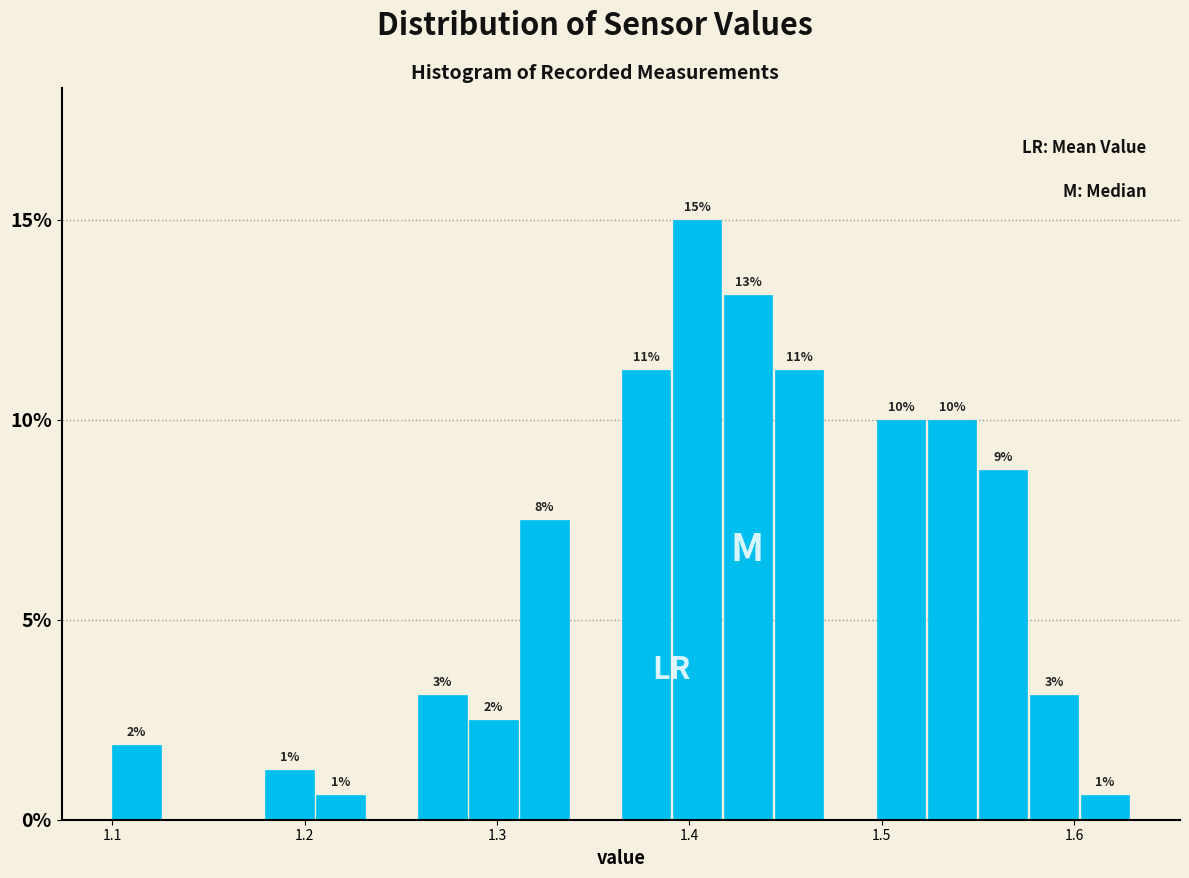

Around what value on the x-axis is the tallest bar? Give the approximate position of its centre, as read against the axis.

1.40